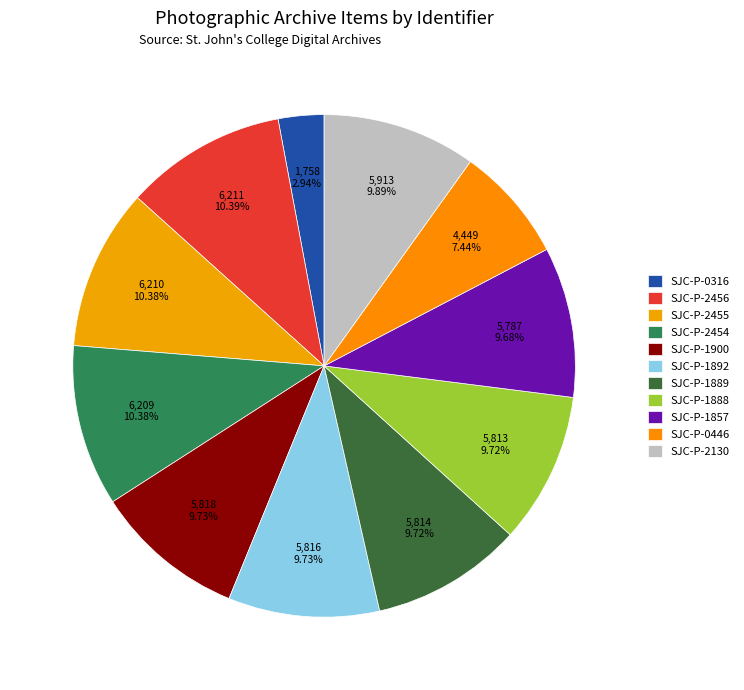

To the nearest percent, what is the average slice percentage?

9%